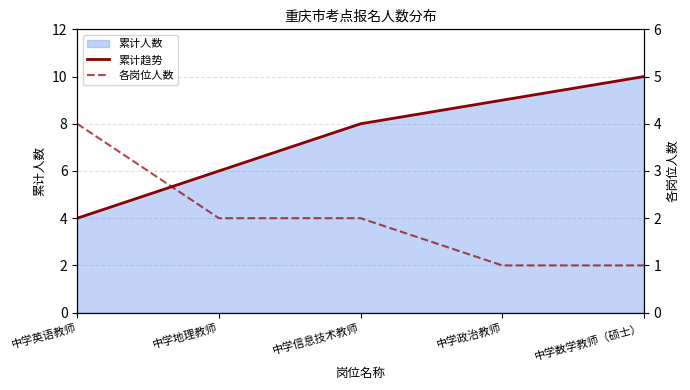

Is it true that 各岗位人数 equals 1 at 中学政治教师?

True